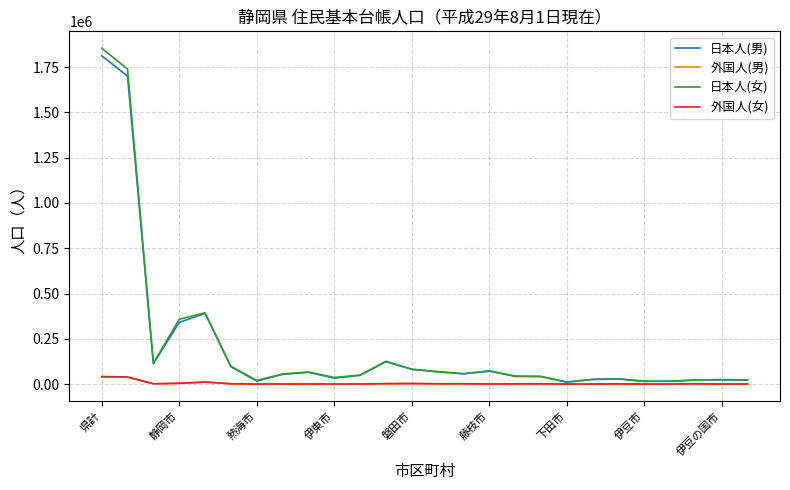

Which series has the largest range (max minus min)?

日本人(女)